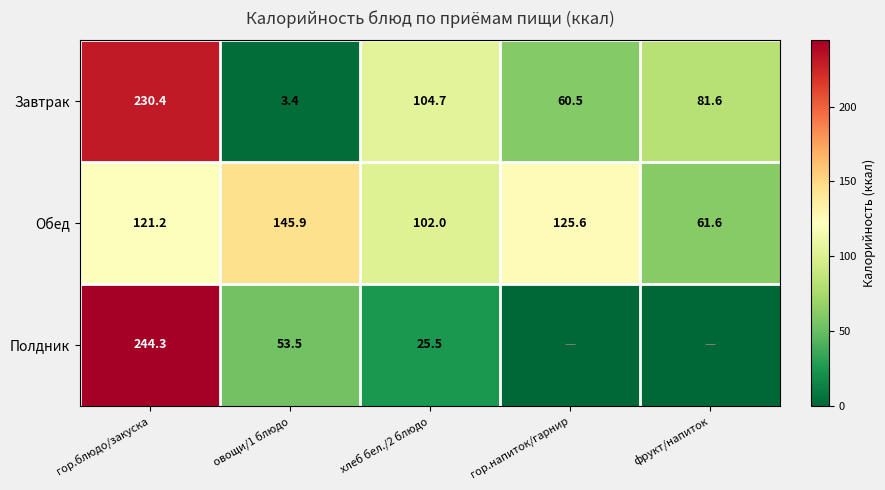

What is the difference between the highest and lowest values at фрукт/напиток?

81.6